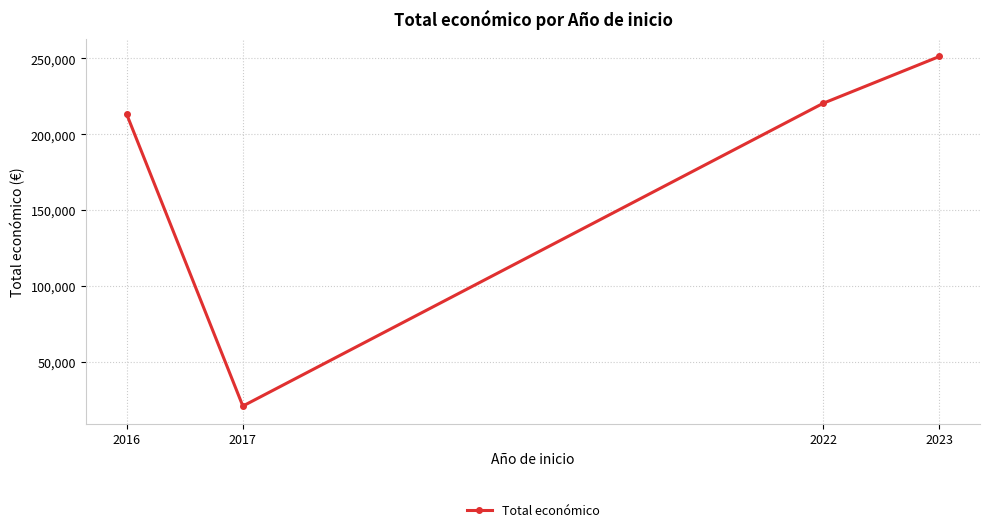

What is the sum of all values?

705652